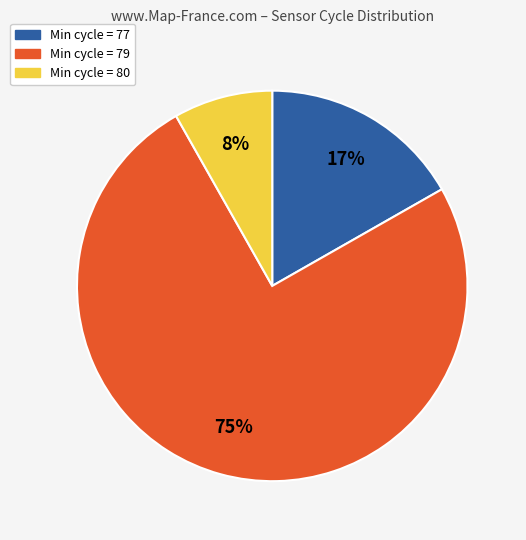

Is there a majority slice in this chart?

Yes